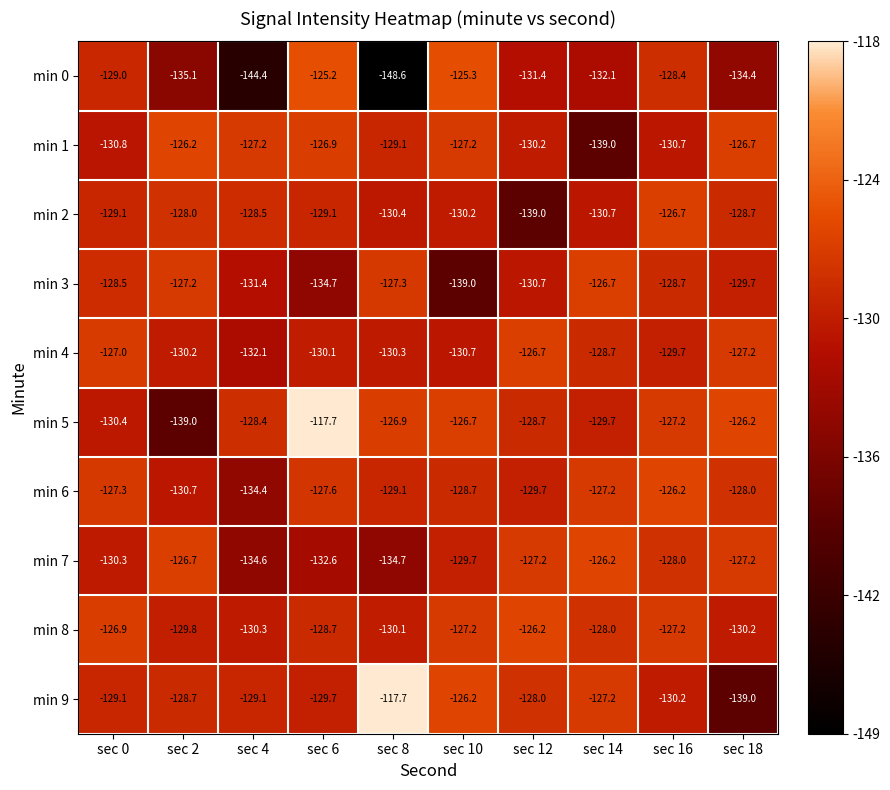

Which series has the largest total across all categories?

min 5